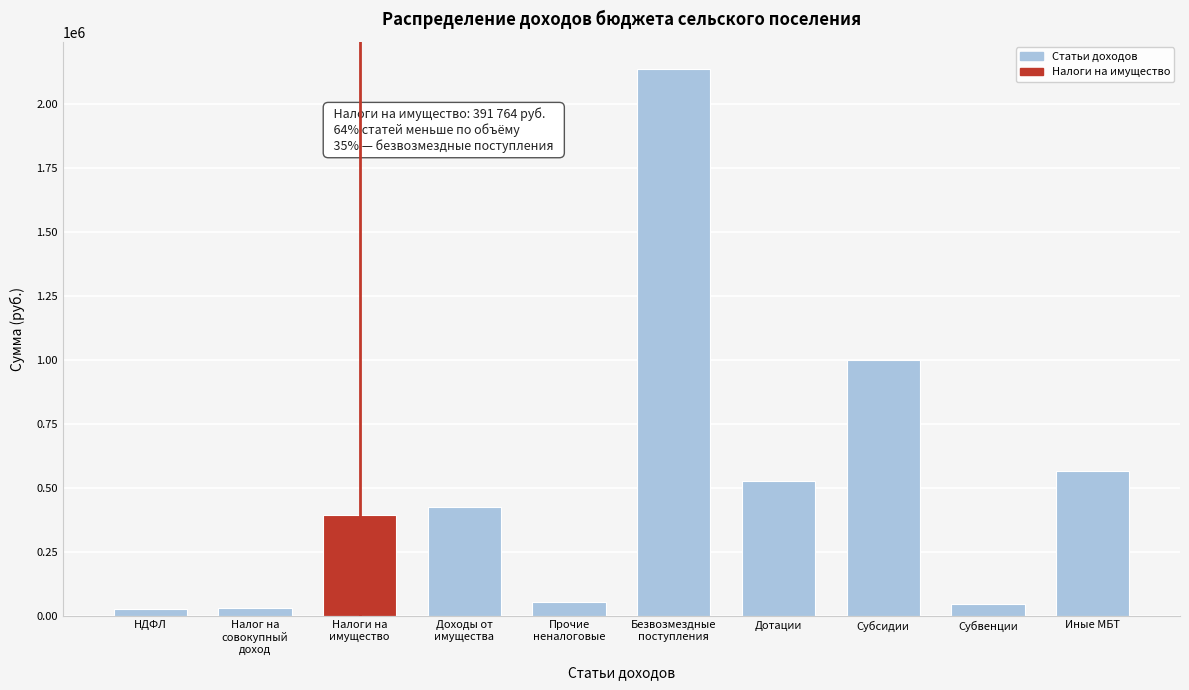

What is the approximate value at Иные МБТ?

564093.6